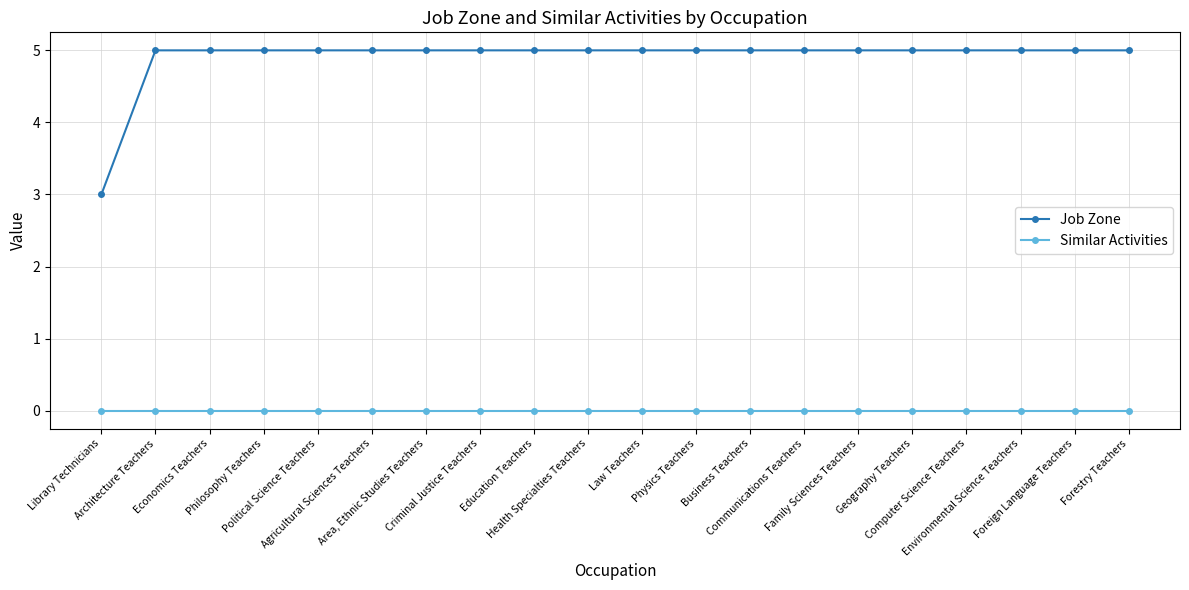

Reading left to right, what are all the values shown in this chart?

Job Zone: 3	5	5	5	5	5	5	5	5	5	5	5	5	5	5	5	5	5	5	5
Similar Activities: 0	0	0	0	0	0	0	0	0	0	0	0	0	0	0	0	0	0	0	0